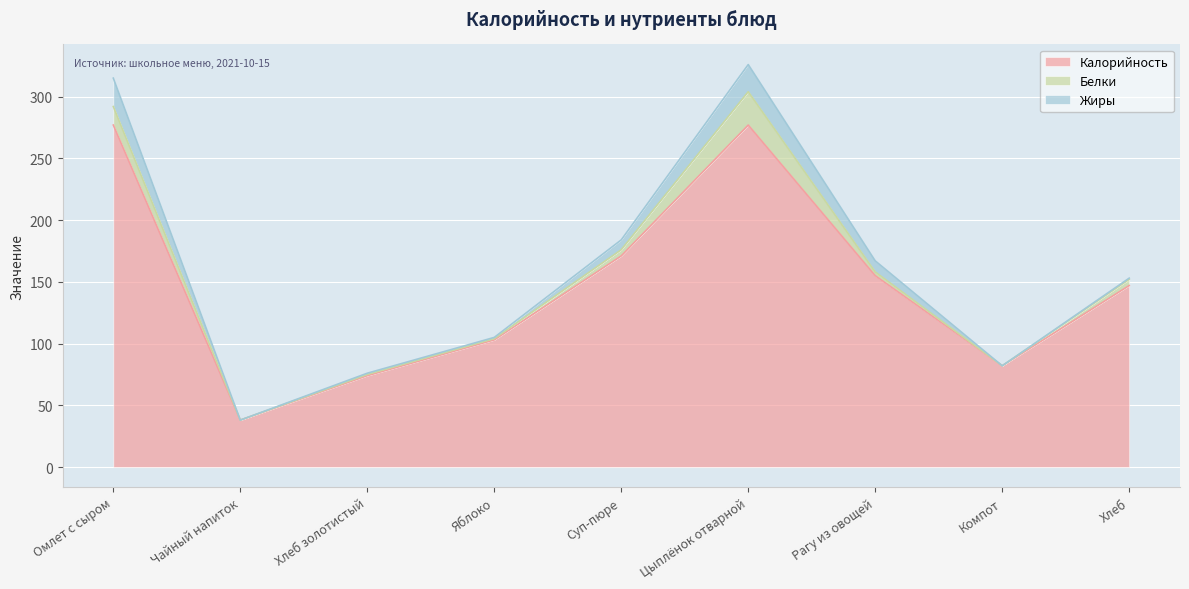

True or false: Калорийность has more than 2 interior local peaks.

False